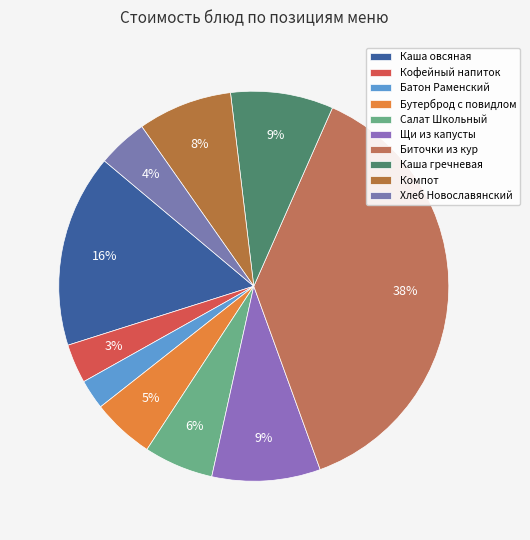

Rank the categories by value from highest to lowest.

Биточки из филе кур, Каша овсяная молочная с маслом, Щи из св. капусты, Каша гречневая вязкая, Компот из сухофруктов, Салат Школьный, Бутерброд с повидлом, Хлеб Новославянский, Кофейный напиток, Батон Раменский